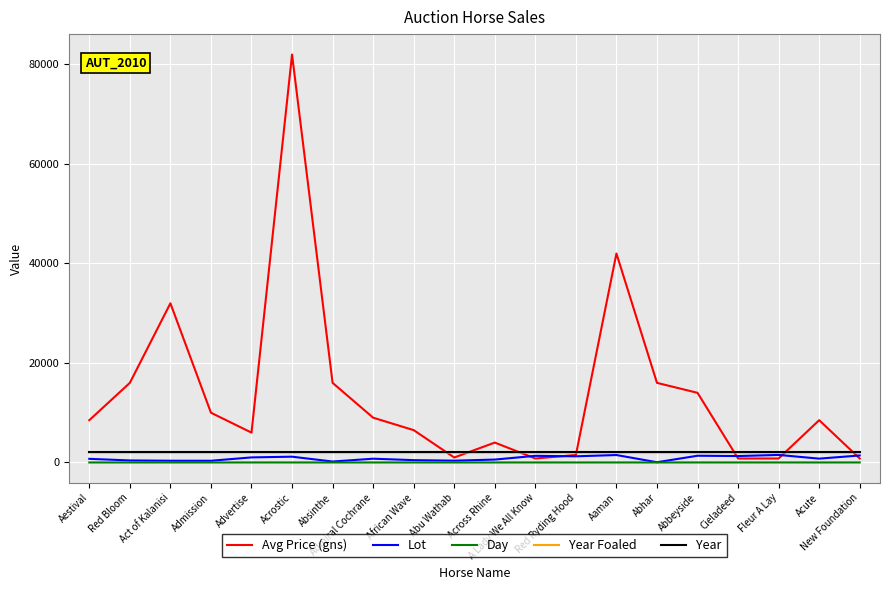

What is the minimum value for Year Foaled?

2005